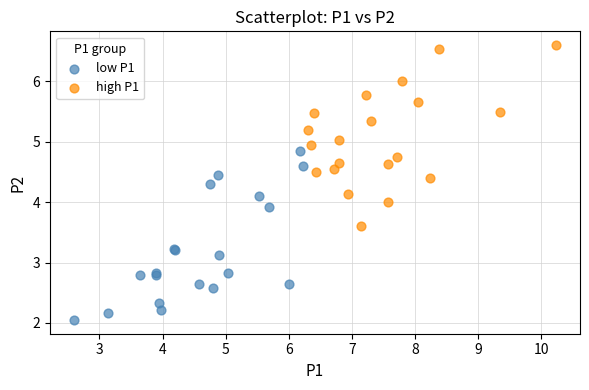

What are all the series names shown in the legend?

low P1, high P1